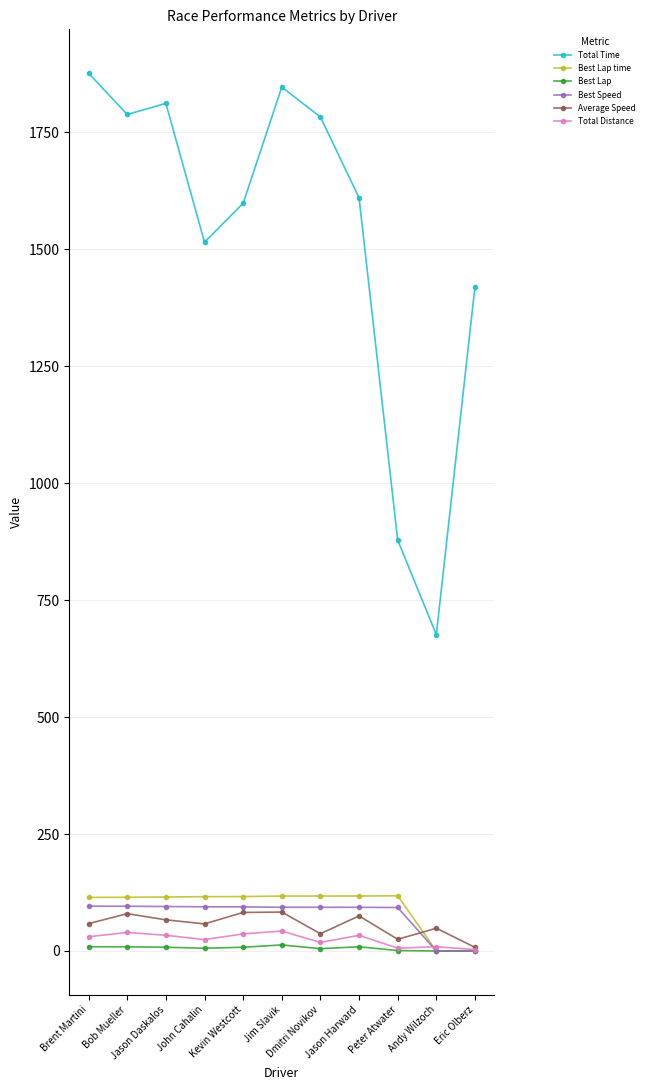

What is the approximate value of Total Distance at Brent Martini?

30.5